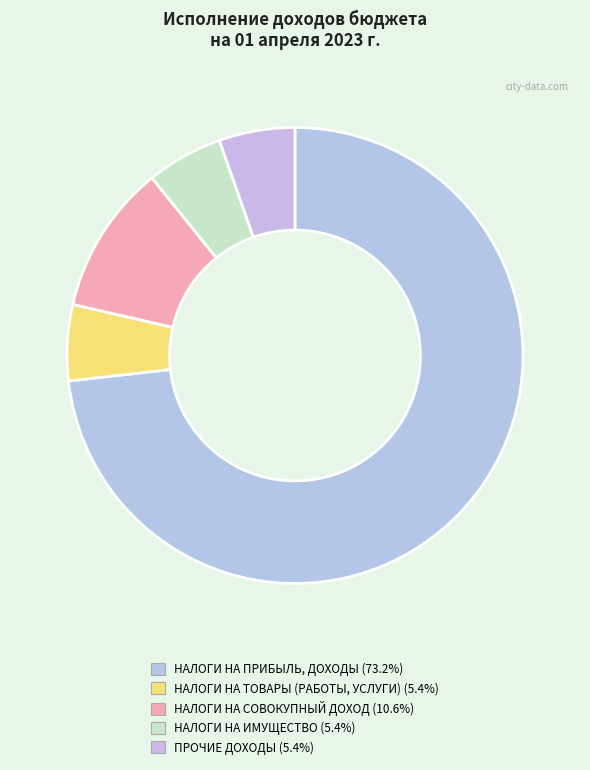

How many slices are in this pie chart?

5